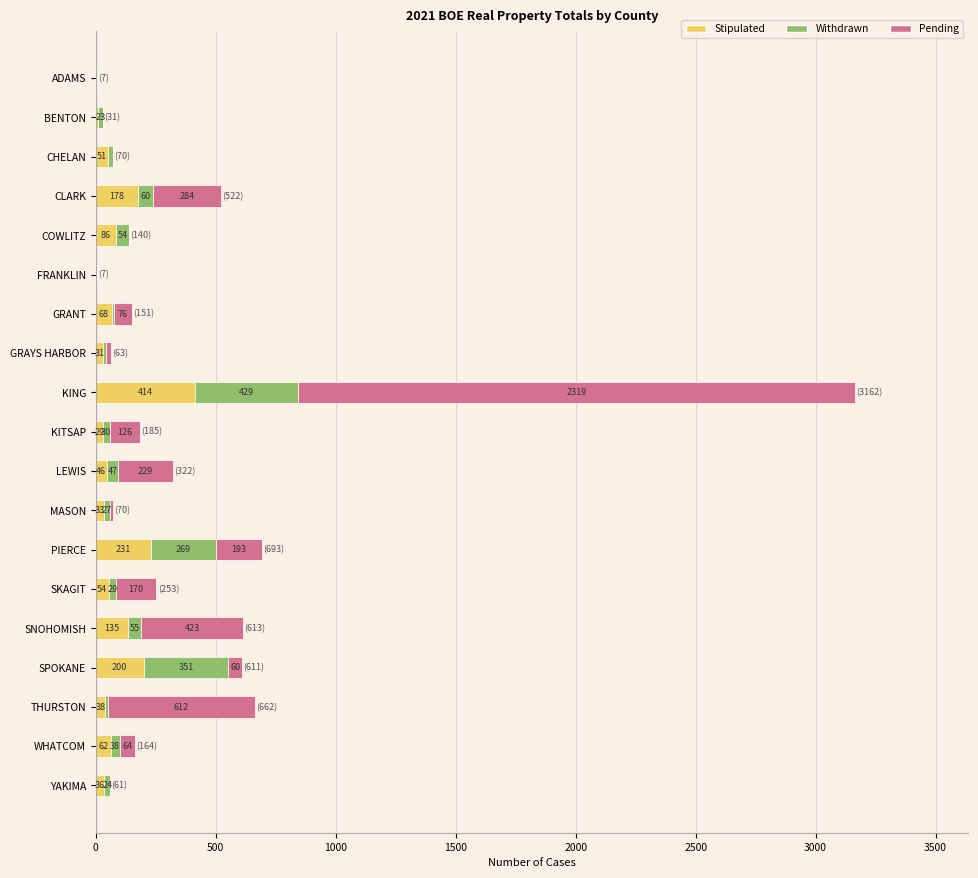

How many categories are shown in the chart?

19